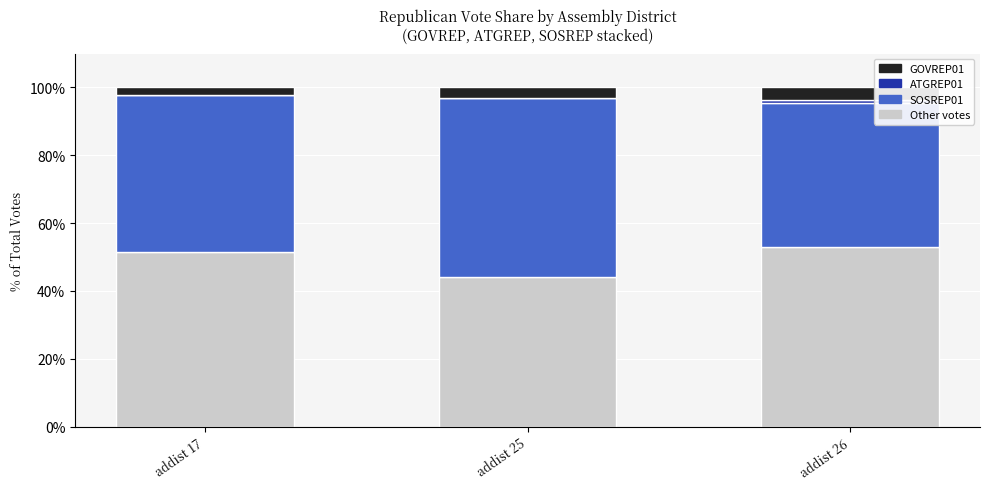

What is the total value across all series at addist 25?

100.0